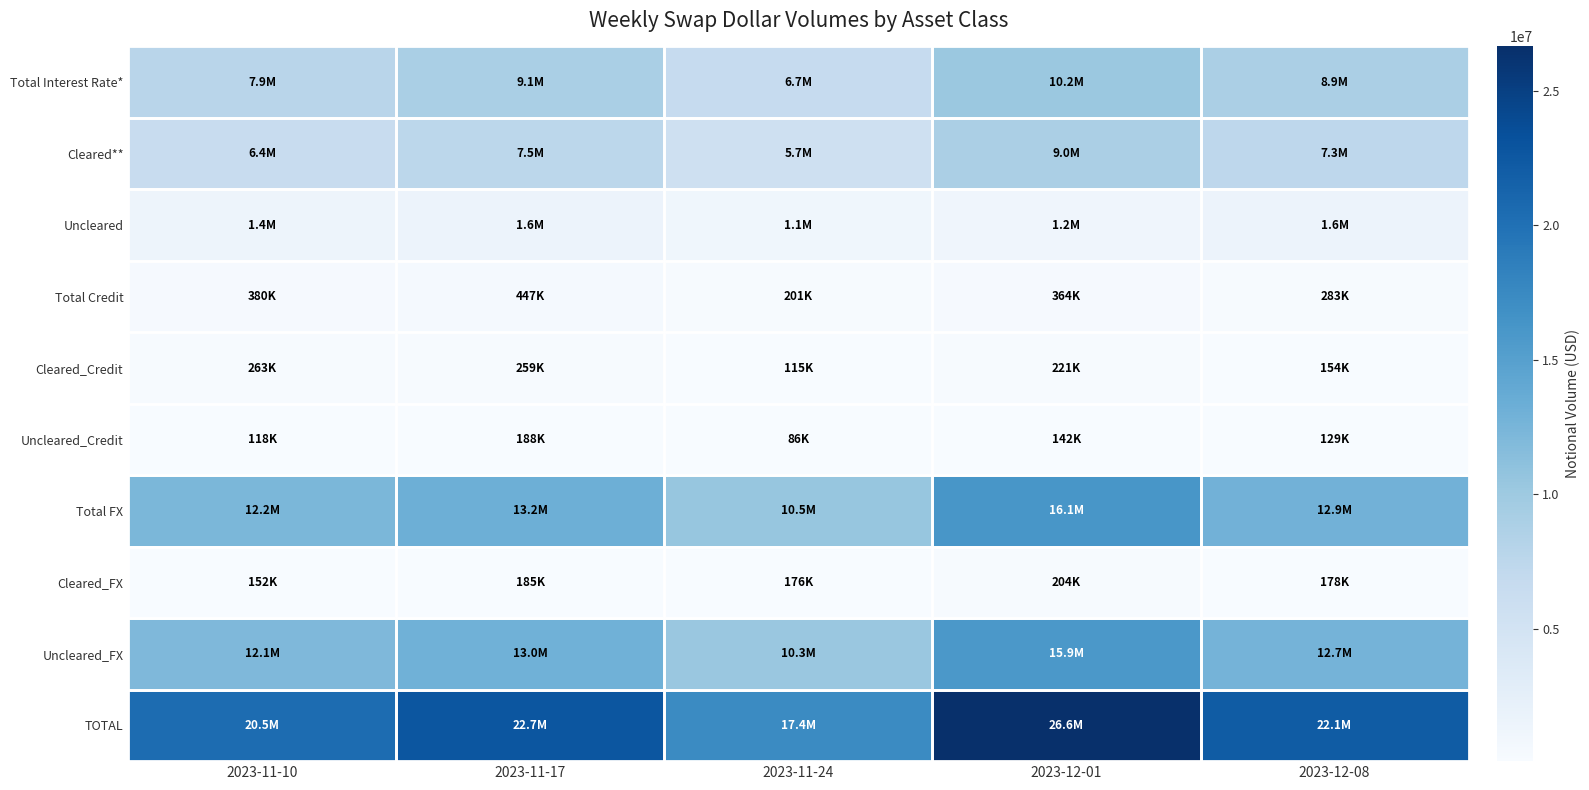

How many series are shown in this chart?

10